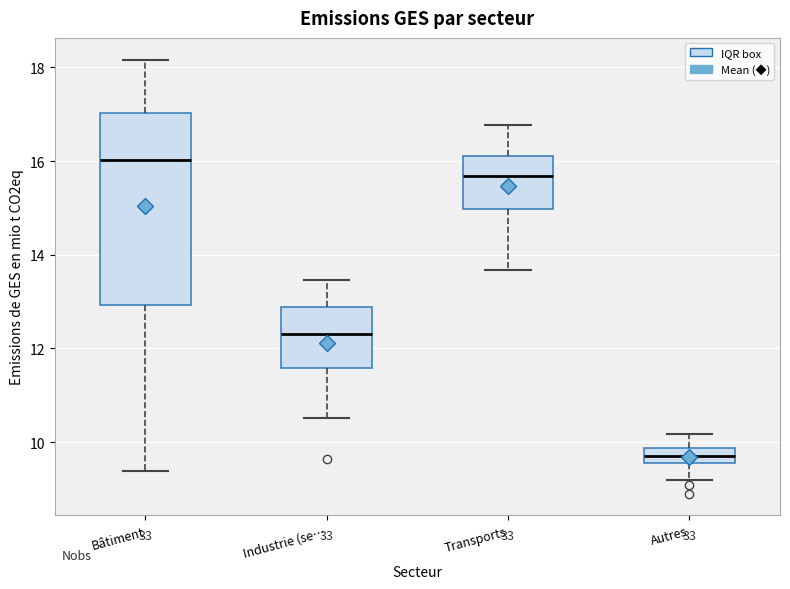

Comparing the boxes themselves (not the whiskers), which one is the tallest?

Bâtiment